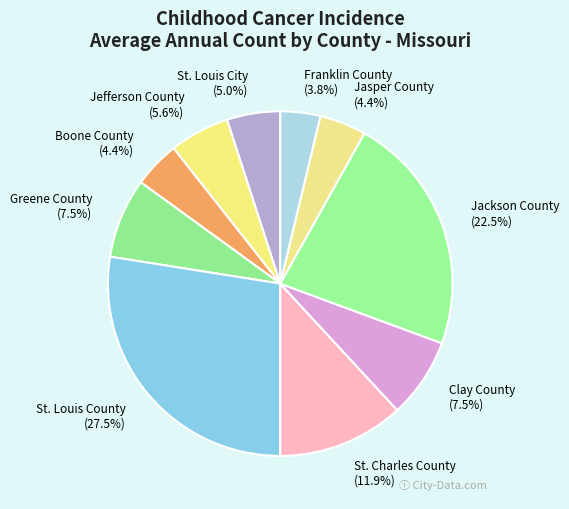

Is the sum of Jackson County and Greene County greater than half?

No